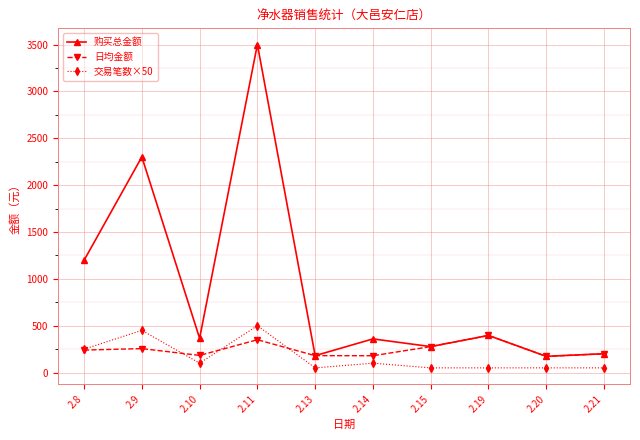

The 购买总金额 series shows 359.0 at 2.14. True or false?

True